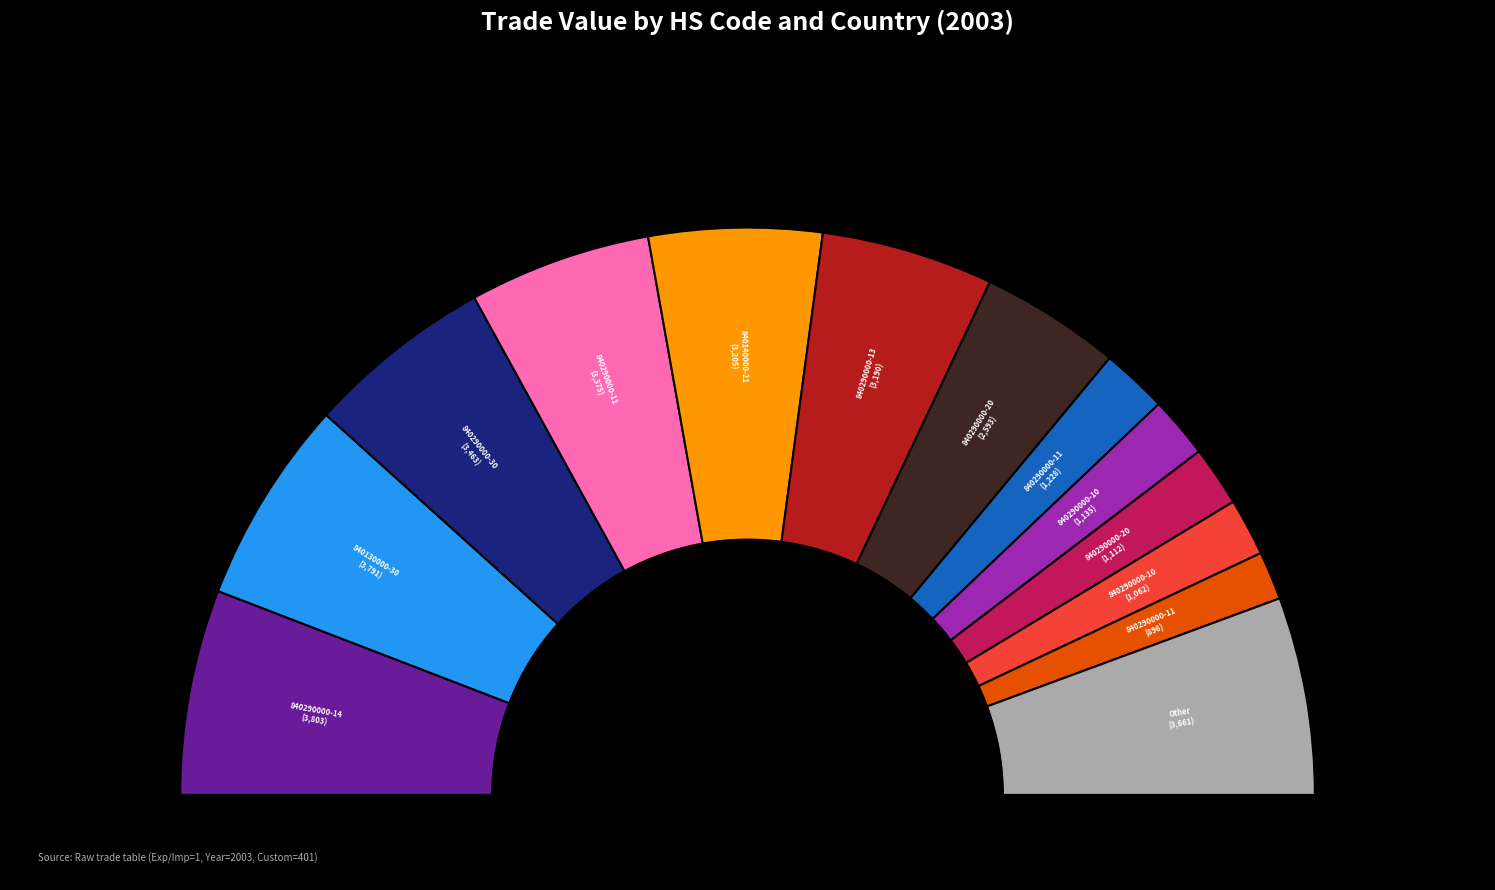

Which category has the biggest portion of the pie?

840290000-147